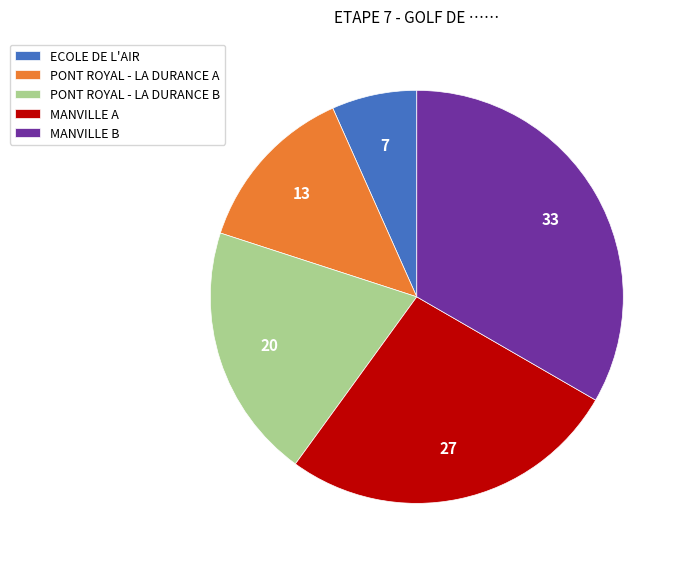

The PONT ROYAL - LA DURANCE A slice represents 13% of the pie. True or false?

True